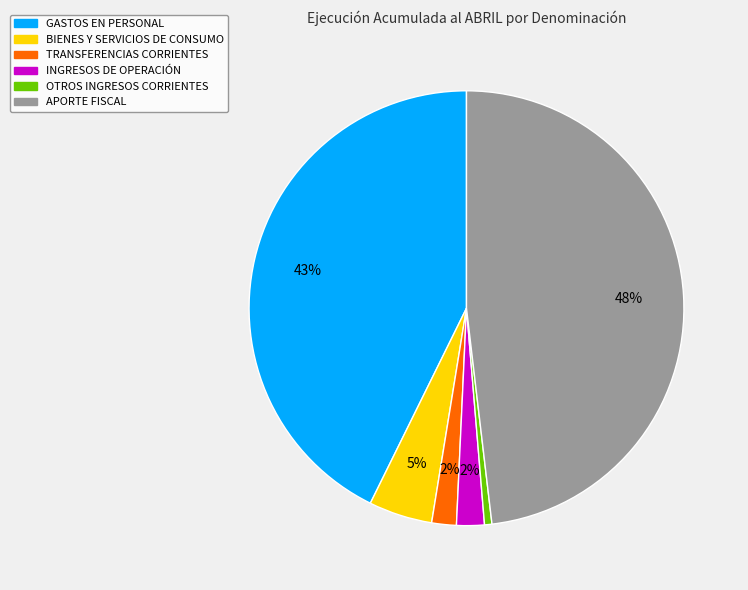

To the nearest percent, what portion does GASTOS EN PERSONAL represent?

43%